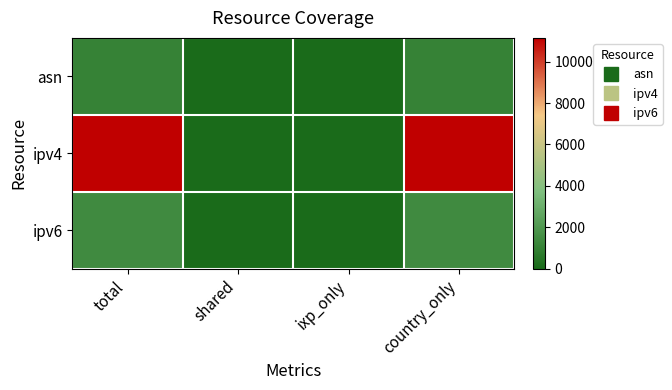

Which has a higher value, country_only or shared?

country_only